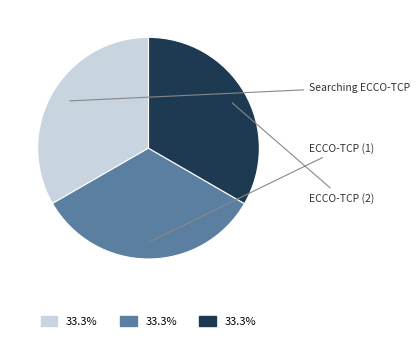

Count the number of slices in the pie.

3